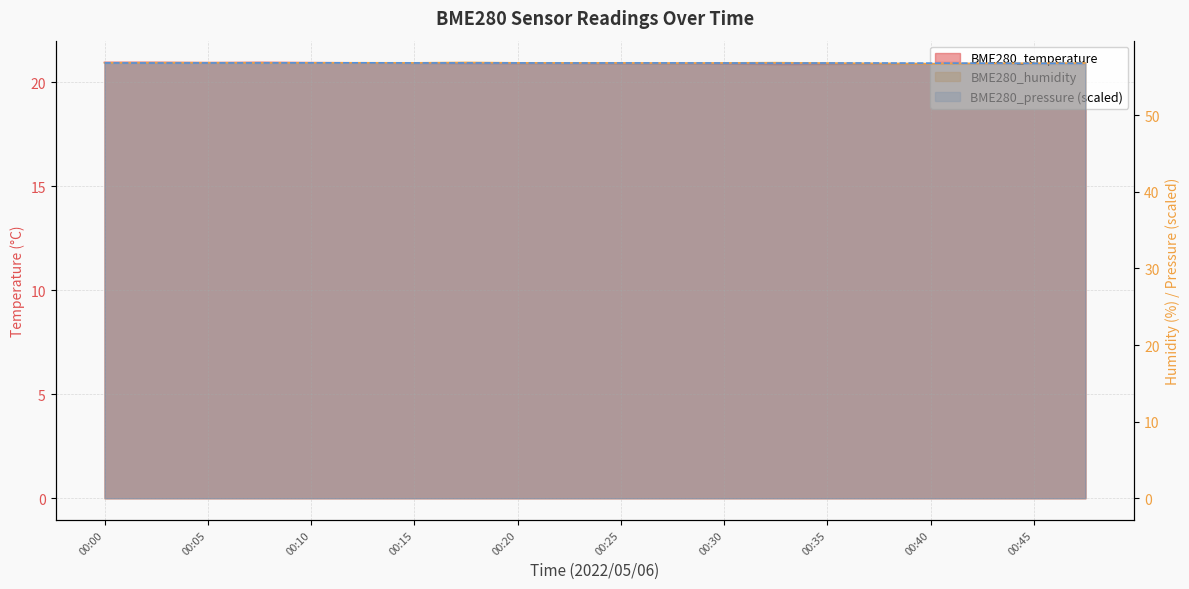

What is the average value of the BME280_pressure series?

56.8